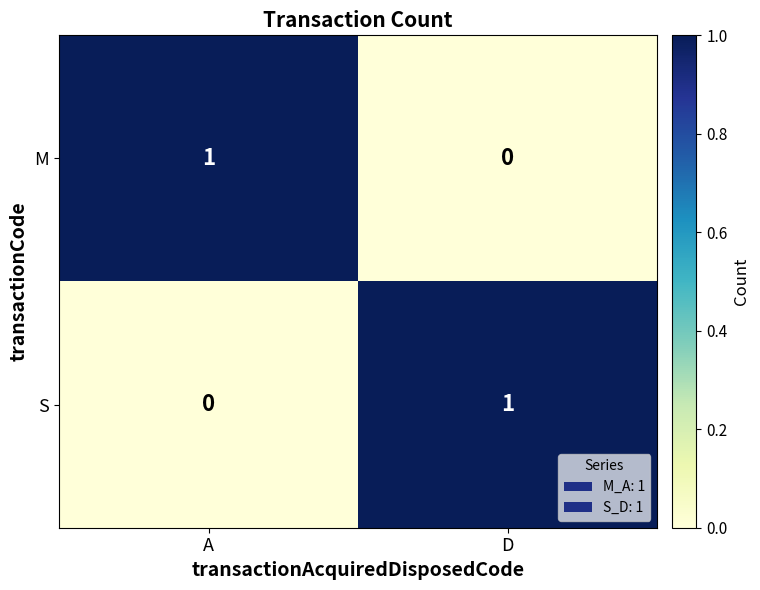

Reading left to right, extract all data points from this chart.

M: 1	0
S: 0	1